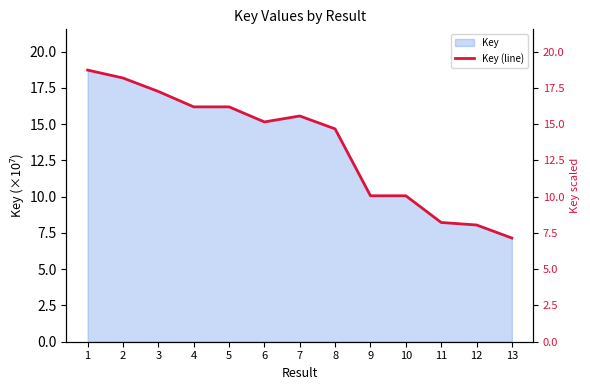

What is the change in value from 6 to 11?

-6.9